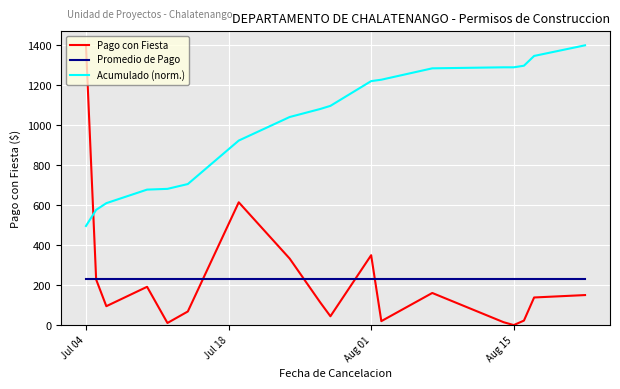

Which series has the widest spread of values?

Pago con Fiesta